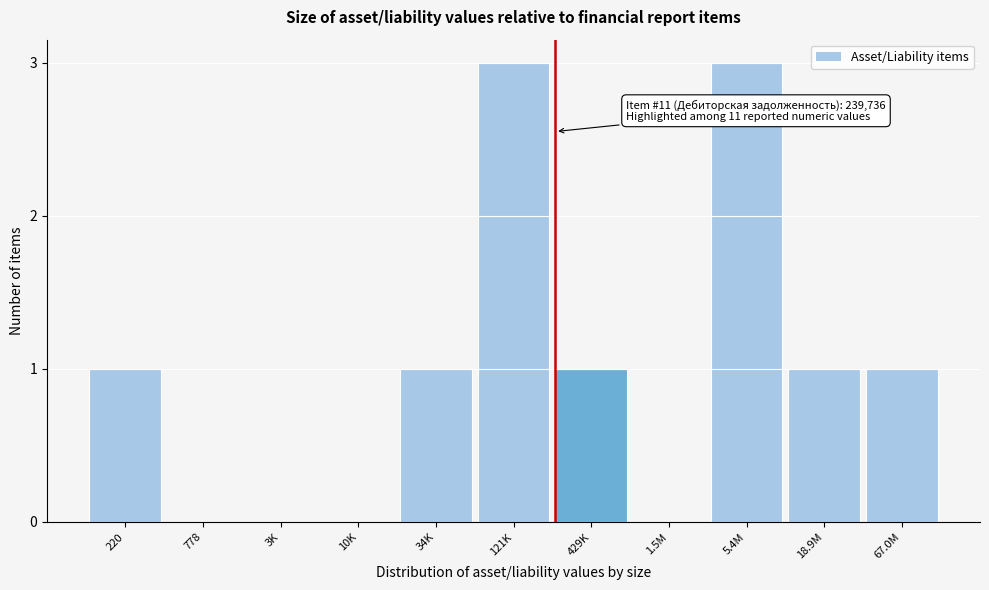

Reading left to right, what are all the values shown in this chart?

220=1	778=0	3K=0	10K=0	34K=1	121K=3	429K=1	1.5M=0	5.4M=3	18.9M=1	67.0M=1